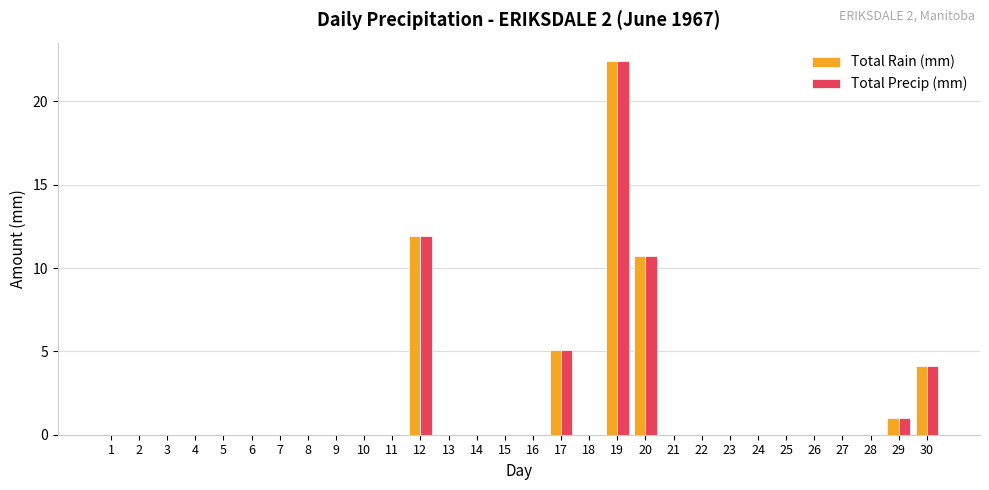

What are all the series names shown in the legend?

Total Rain (mm), Total Precip (mm)